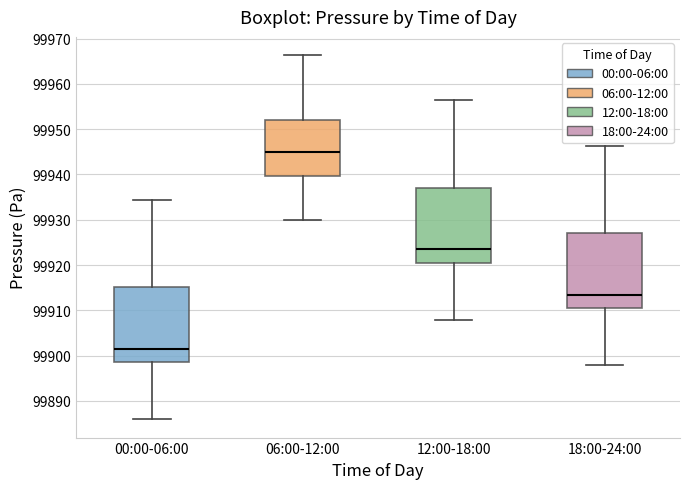

Reading left to right, read every box against the y-axis: the position of its median line, the range the box covers, and the ends of its whiskers. The values are not printed on the chart, so give them approximately, as read against the axis.

00:00-06:00: median 99901, box 99899 to 99915, whiskers 99886 to 99934
06:00-12:00: median 99945, box 99940 to 99952, whiskers 99930 to 99966
12:00-18:00: median 99923, box 99921 to 99937, whiskers 99908 to 99956
18:00-24:00: median 99913, box 99911 to 99927, whiskers 99898 to 99946